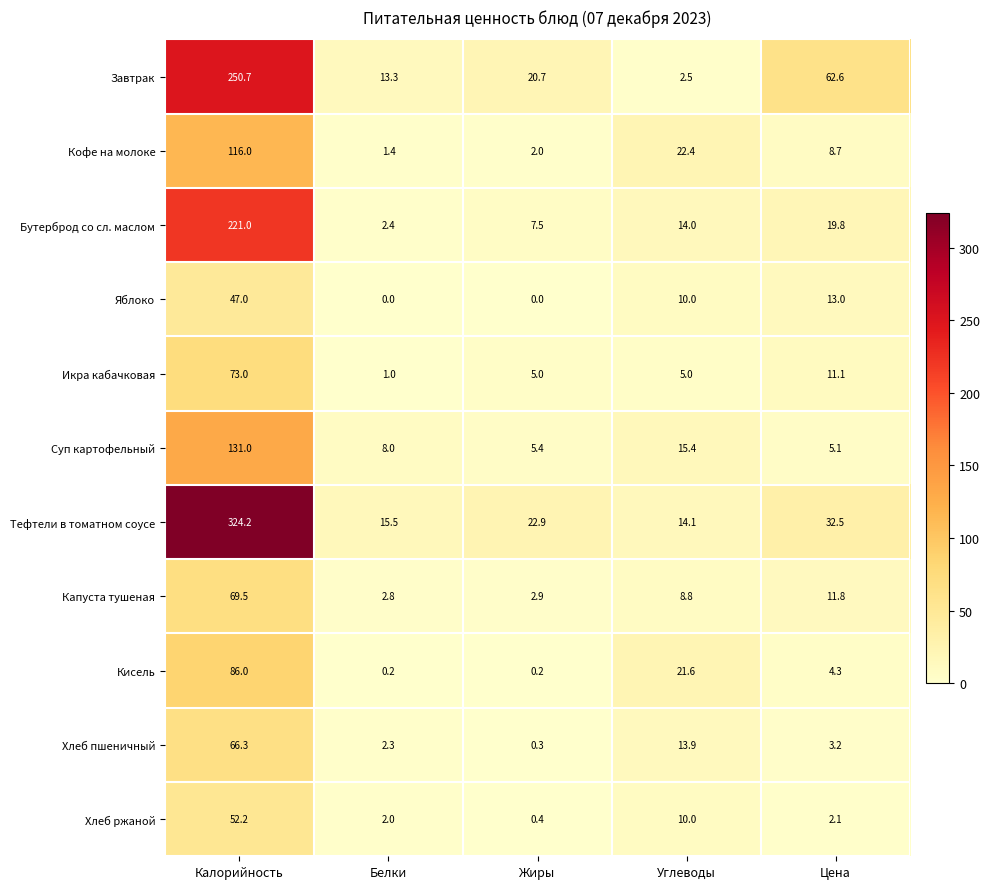

At which label is Кисель closest to 43?

Углеводы